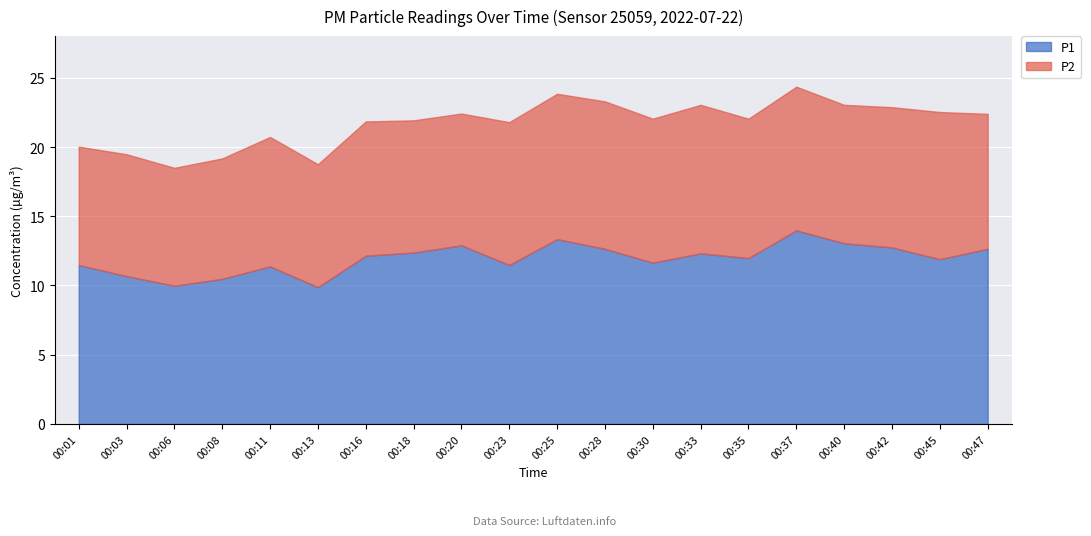

What is the sum of the P1 values at 00:40 and 00:23?

24.5